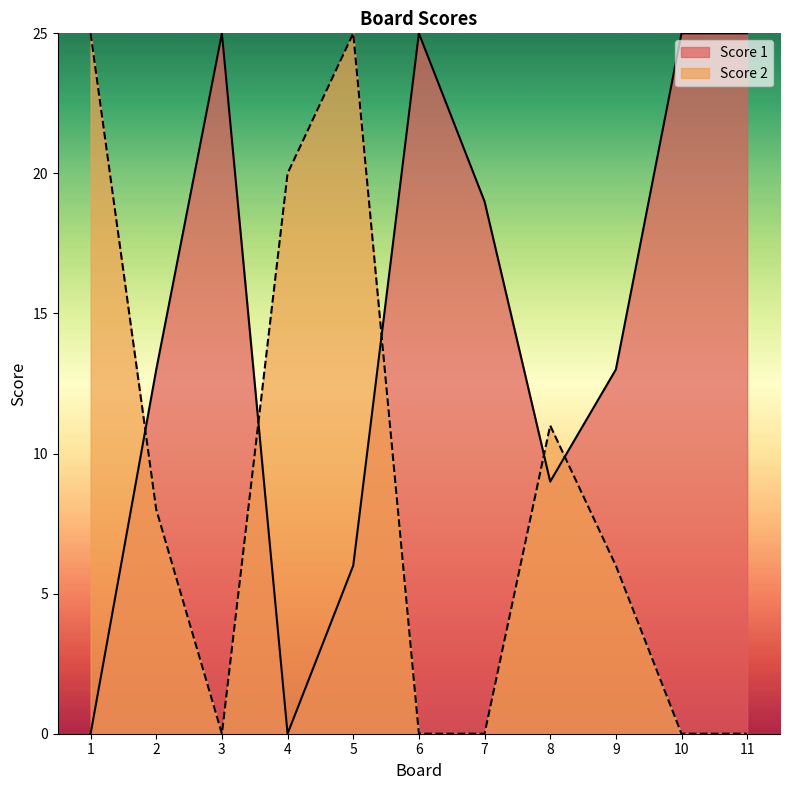

Where is Score 2 nearest to the value 12?

8